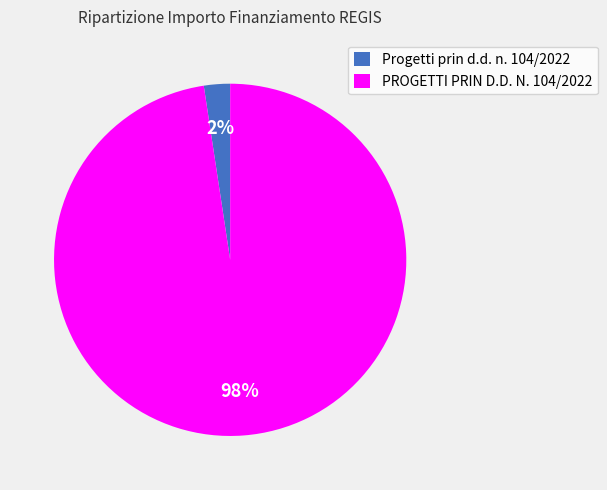

Count the number of slices in the pie.

2